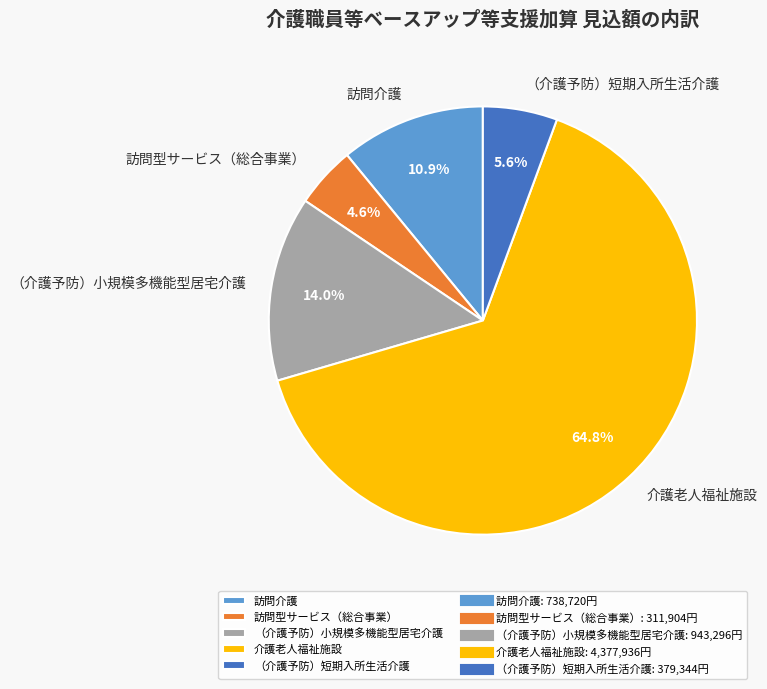

What percentage is NOT represented by 訪問型サービス（総合事業）?

95.4%